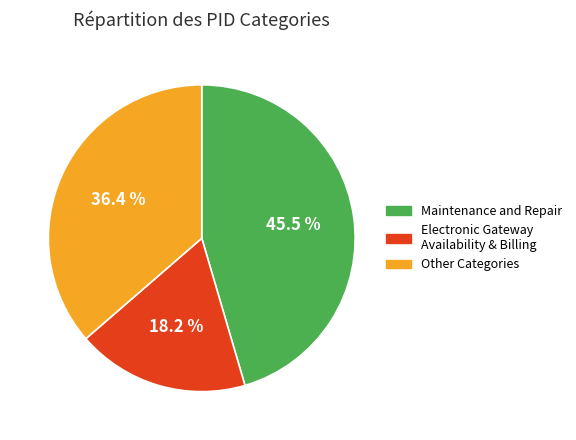

Is there a majority slice in this chart?

No